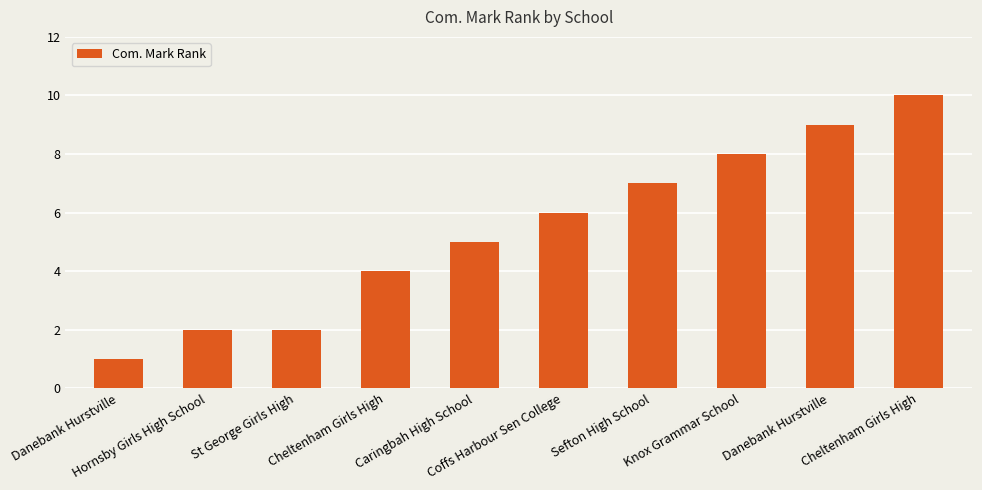

List the labels in order of value, smallest first.

Danebank Hurstville, Hornsby Girls High School, St George Girls High, Cheltenham Girls High, Caringbah High School, Coffs Harbour Sen College, Sefton High School, Knox Grammar School, Danebank Hurstville, Cheltenham Girls High